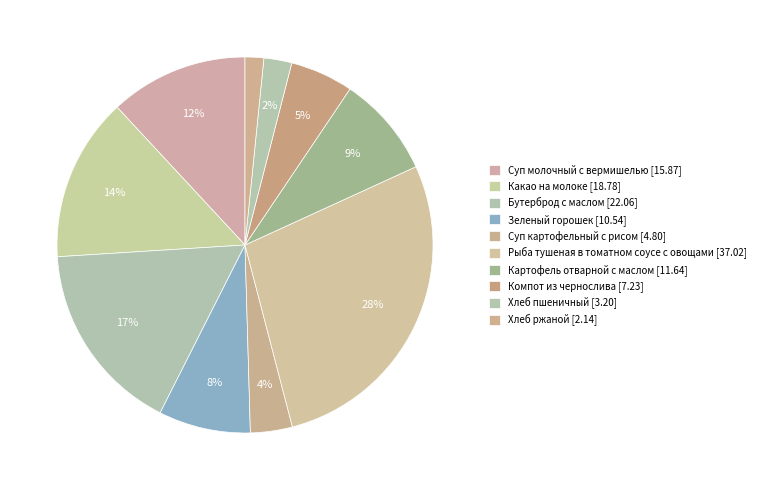

The Какао на молоке slice represents 23% of the pie. True or false?

False